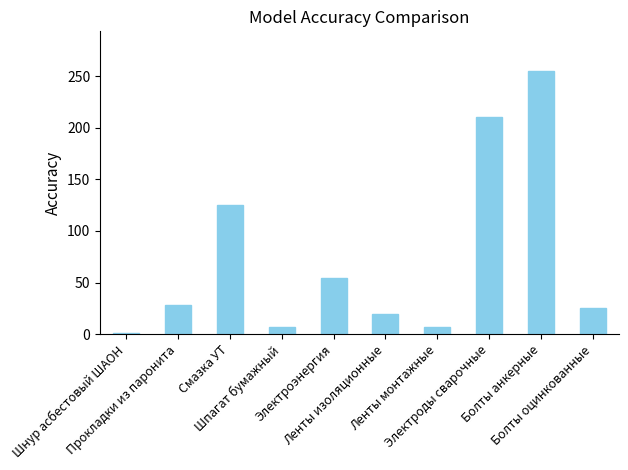

What is the greatest value displayed?

255.1